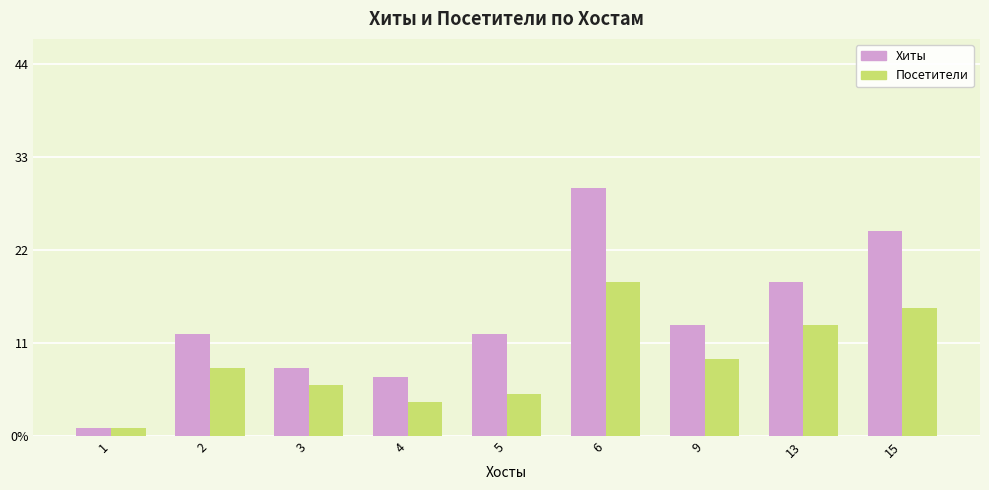

Is the value of Посетители at 4 greater than the value of Хиты at 2?

No